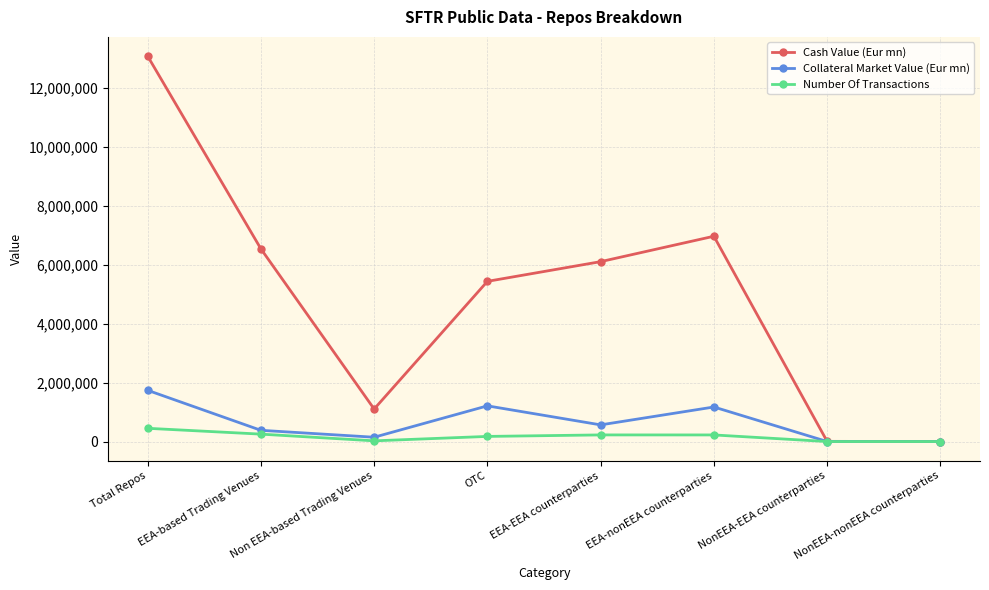

At which label does Collateral Market Value (Eur mn) first exceed 565830?

Total Repos